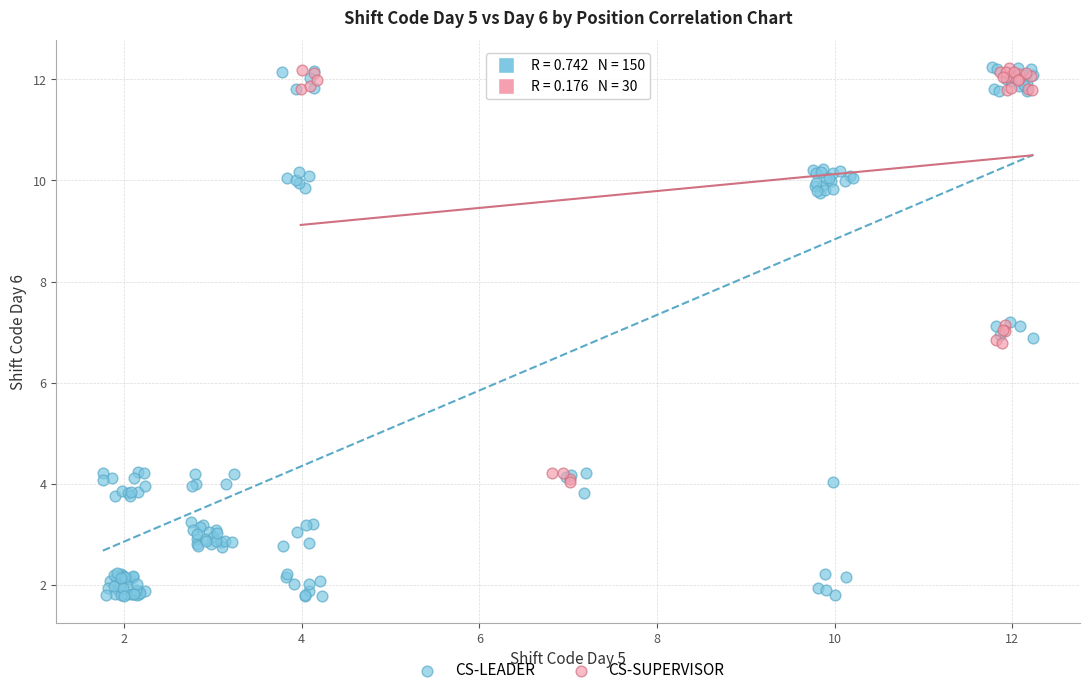

Which series reaches the minimum Y coordinate?

CS-LEADER